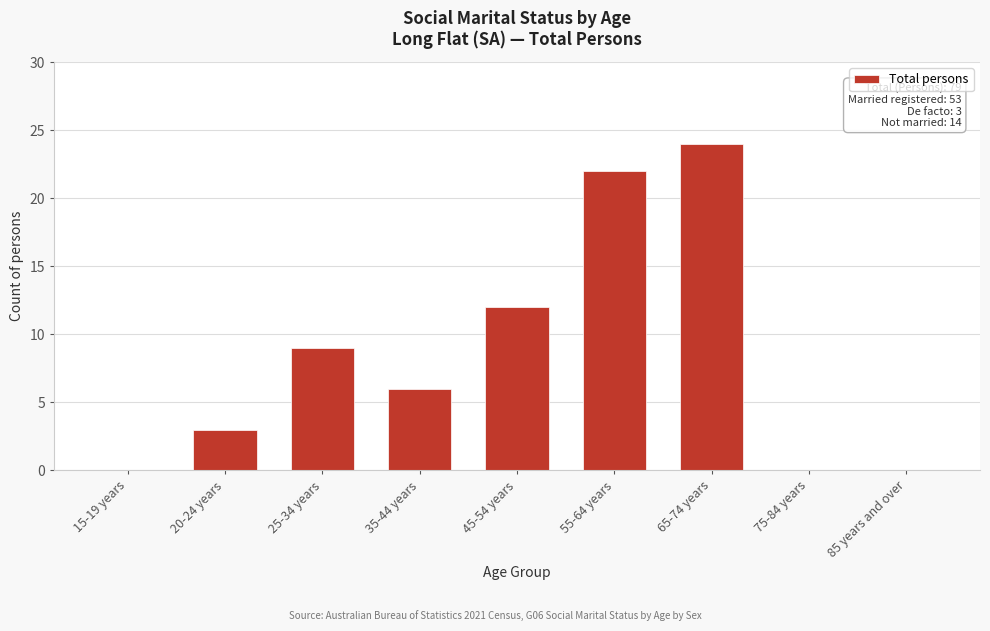

Reading left to right, list all the values displayed in this chart.

15-19 years=0	20-24 years=3	25-34 years=9	35-44 years=6	45-54 years=12	55-64 years=22	65-74 years=24	75-84 years=0	85 years and over=0